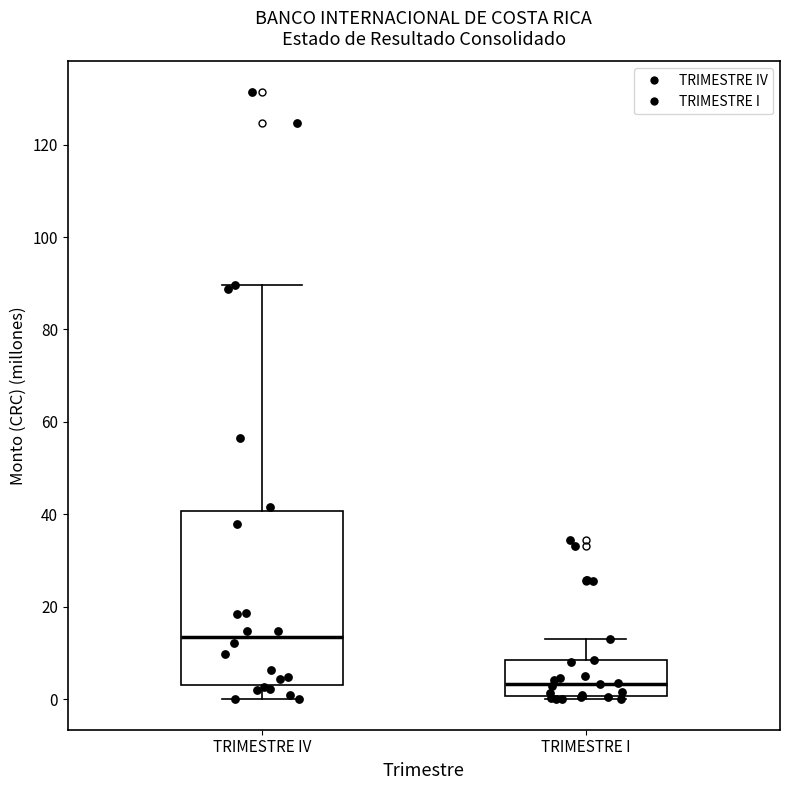

Reading left to right, transcribe this box plot: for each box, give where its median line is, the range the box spans, and where its two whiskers end, as read against the y-axis. The values are not printed on the chart, so give them approximately, as read against the axis.

TRIMESTRE IV: median 14, box 4 to 40, whiskers 0 to 90
TRIMESTRE I: median 4, box 0 to 8, whiskers 0 (just below the box's lower edge) to 14